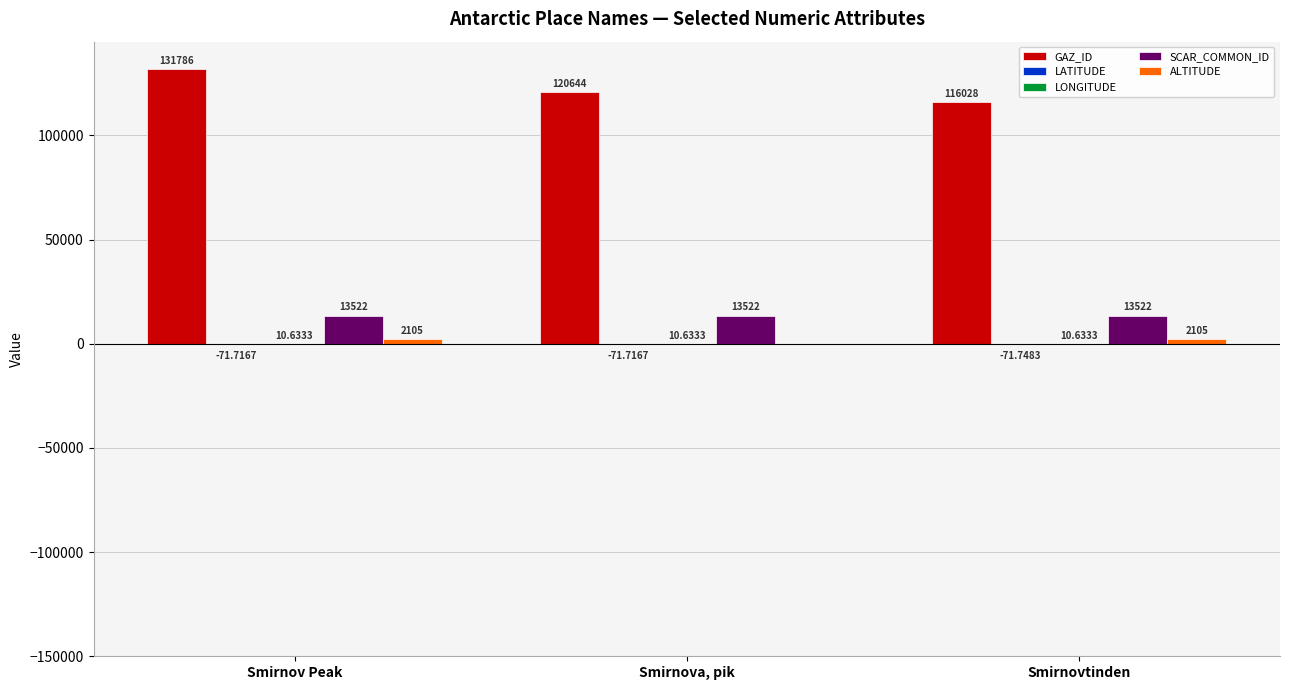

At which category does the chart reach its peak across all series?

Smirnov Peak